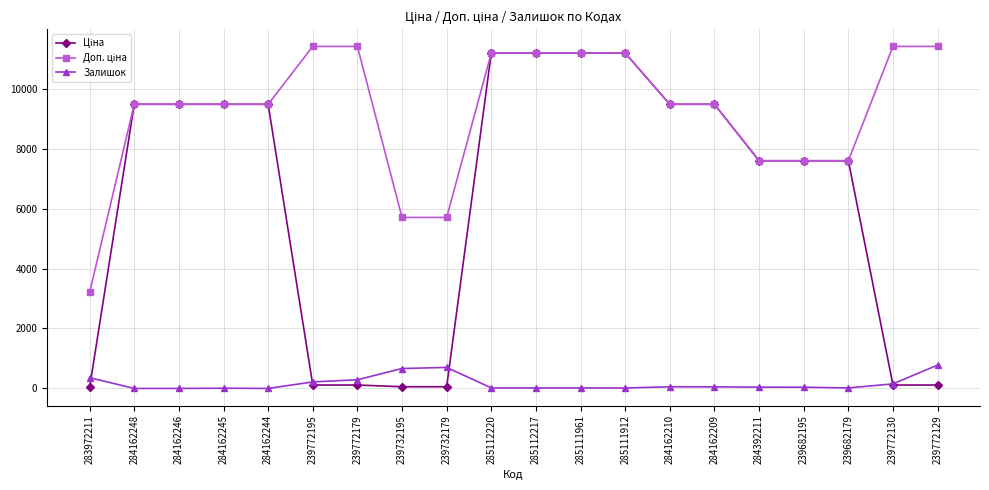

How many lines are shown in the chart?

3